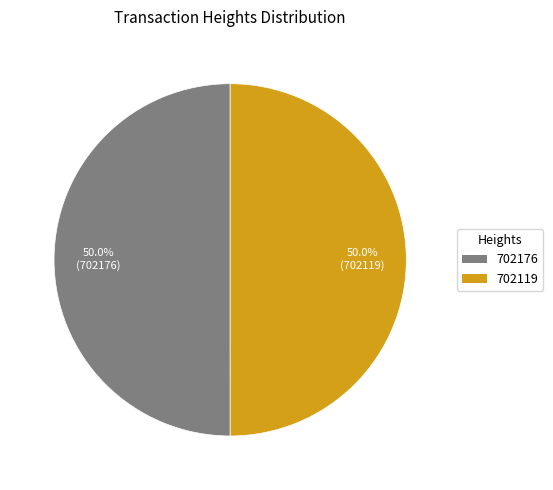

To the nearest percent, what percentage of the pie is 702176?

50%